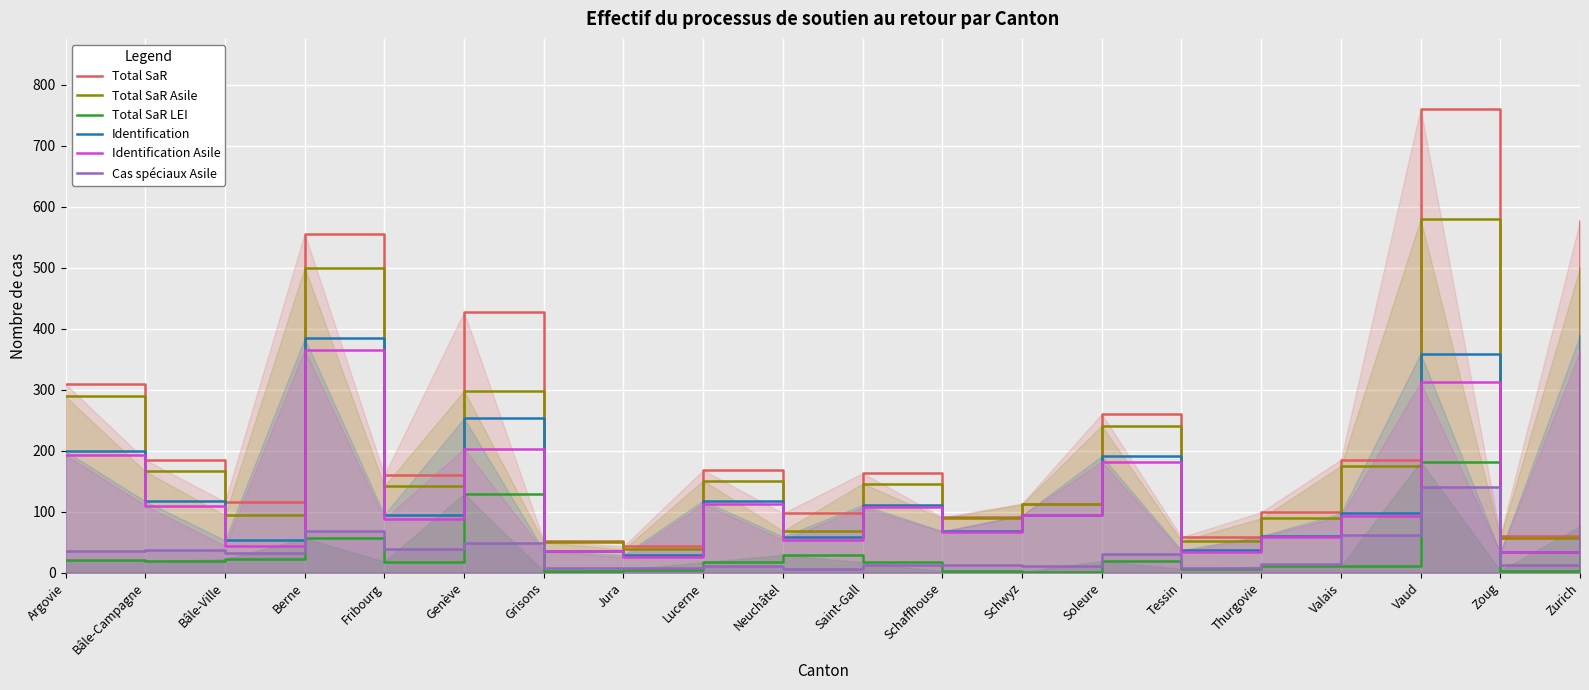

Which series has the largest range (max minus min)?

Total SaR